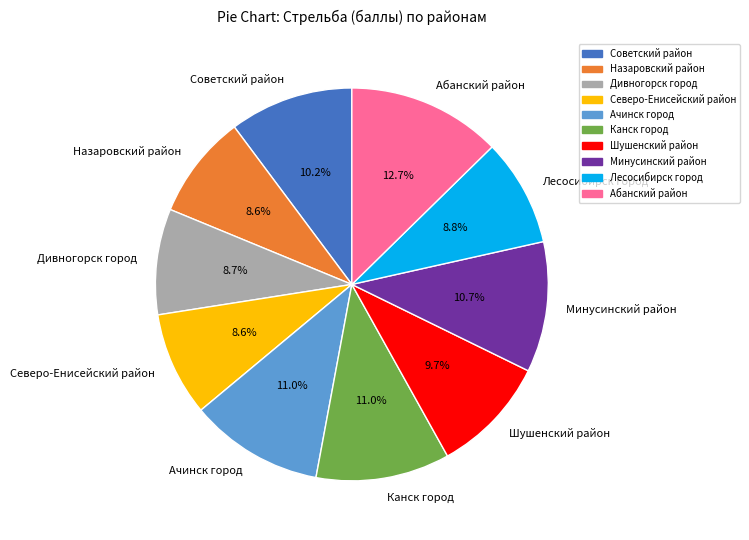

What is the largest slice in the pie chart?

Абанский район